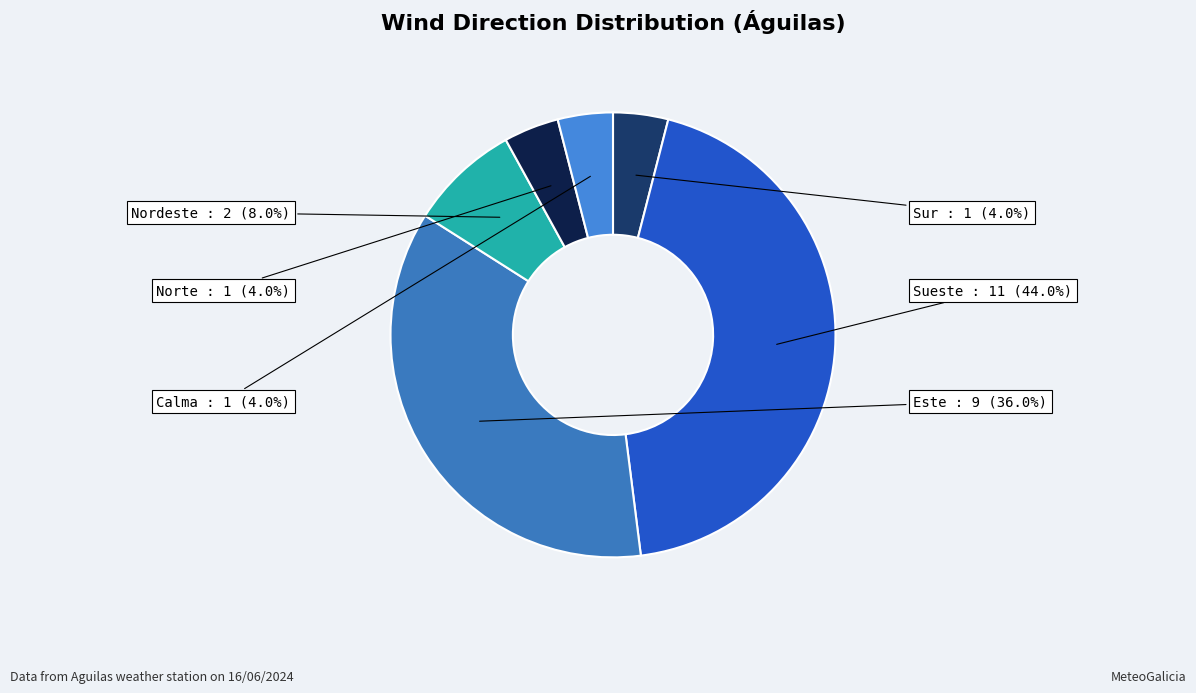

To the nearest percent, what is the difference between the largest and smallest slice percentages?

40%